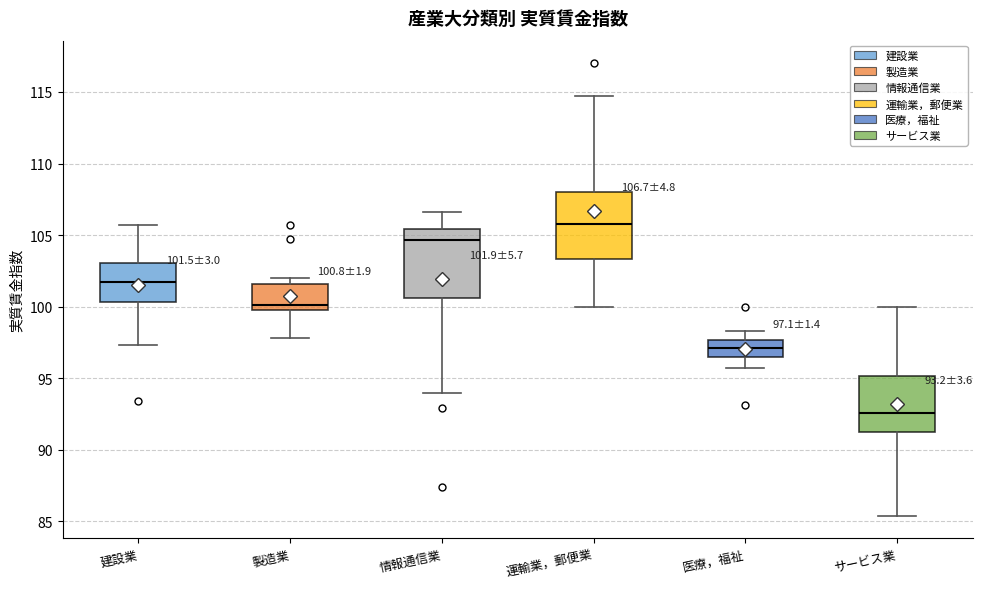

Which box's median line is the lowest?

サービス業